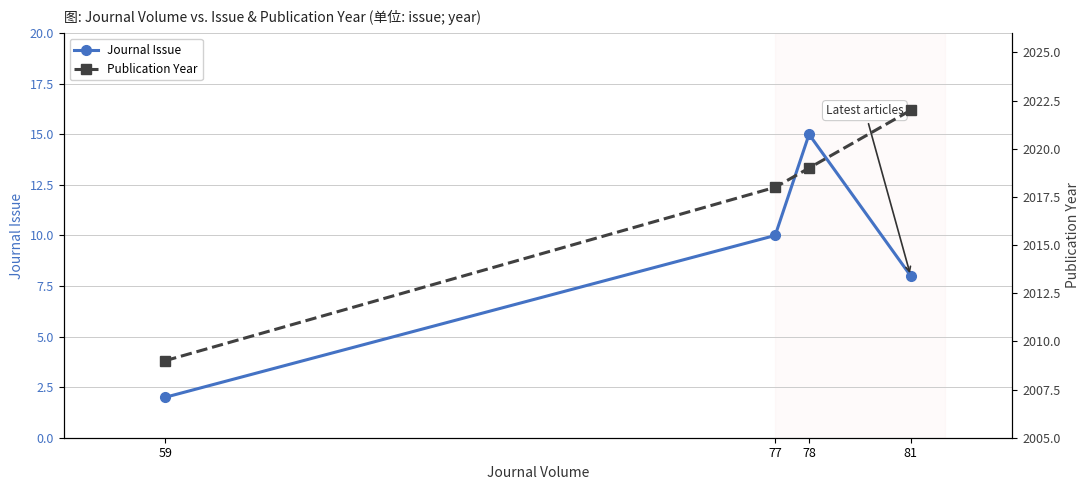

What is the total value across all series at 78?

2034